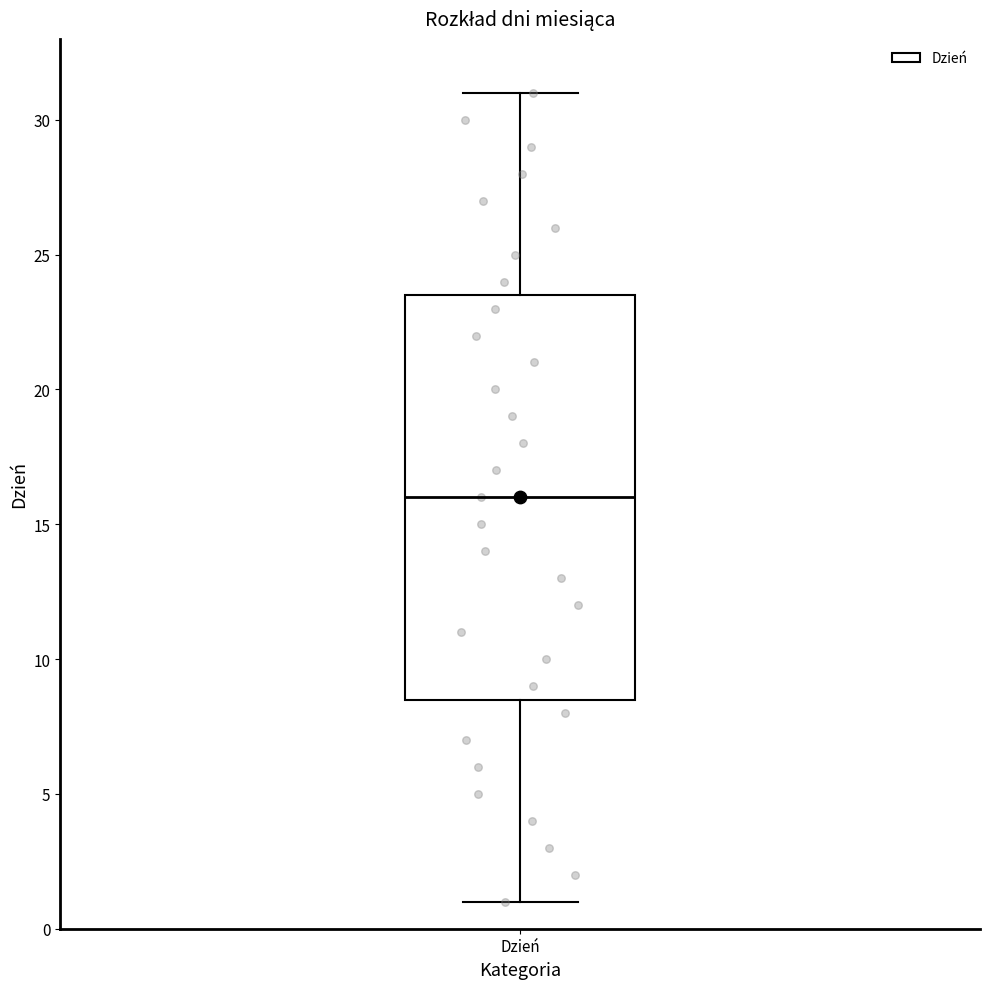

Read this box plot against the y-axis: the position of the median line, the range covered by the box, and the ends of both whiskers. The values are not printed on the chart, so give them approximately, as read against the axis.

median 16.0, box 8.5 to 23.5, whiskers 1.0 to 31.0